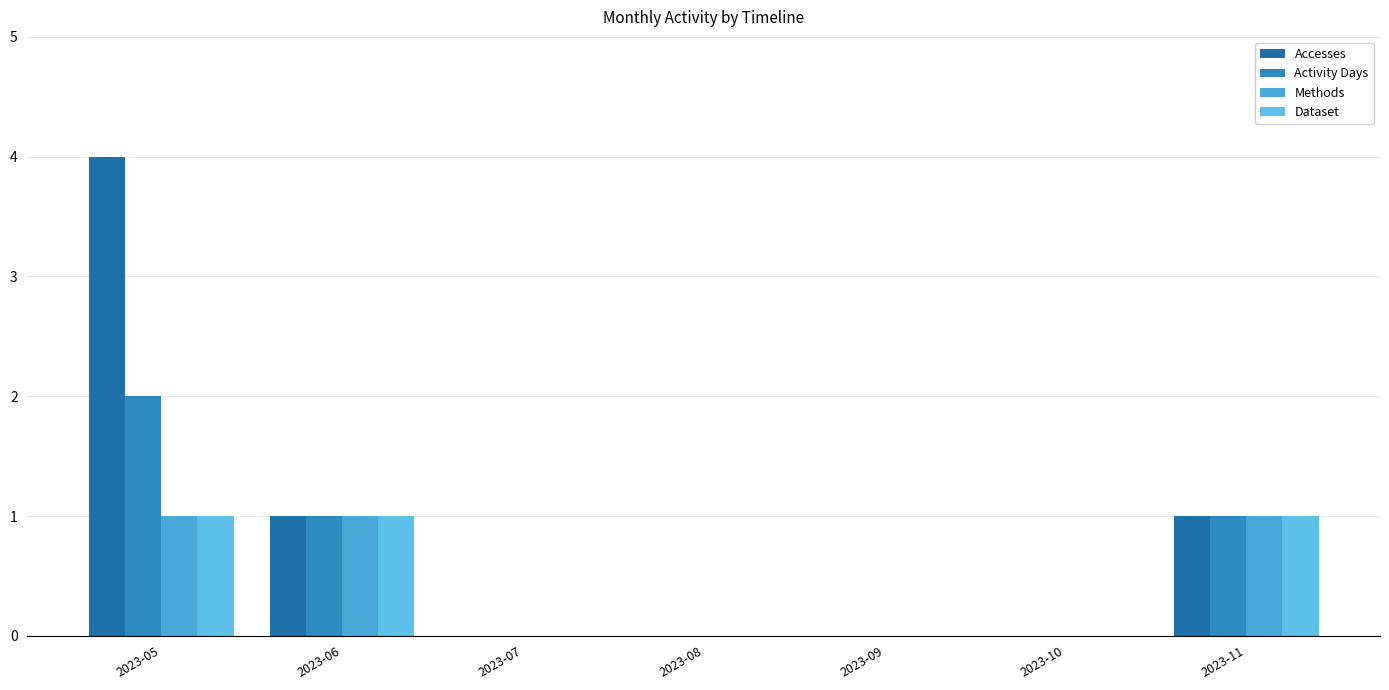

What is the difference between the highest and lowest values at 2023-05?

3